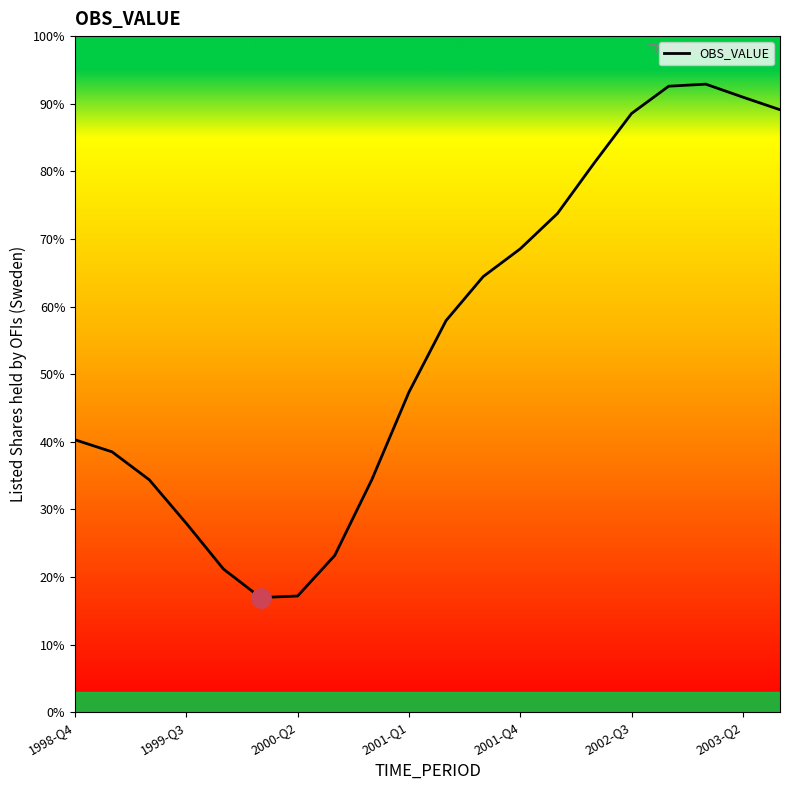

What is the difference between the maximum and minimum values?

75.9